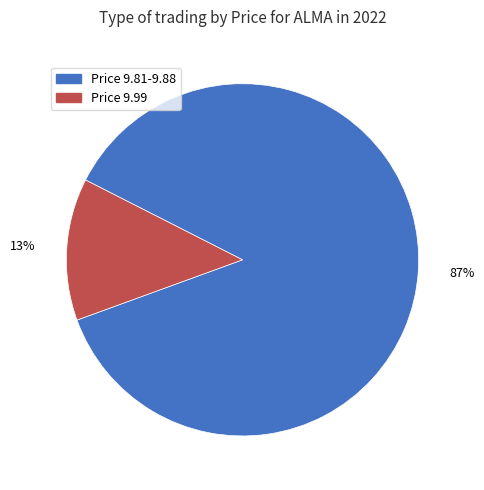

How many slices are in this pie chart?

2